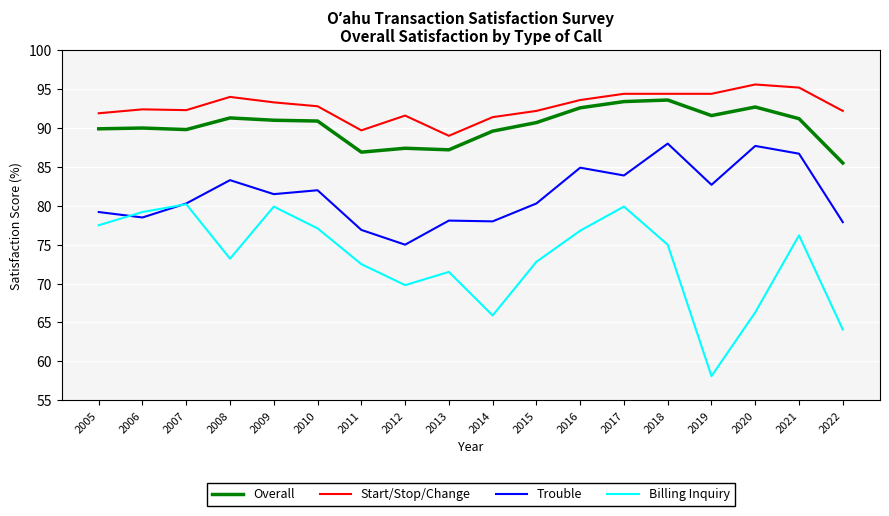

At 2009, list the series in order from smallest to largest.

Billing Inquiry, Trouble, Overall, Start/Stop/Change